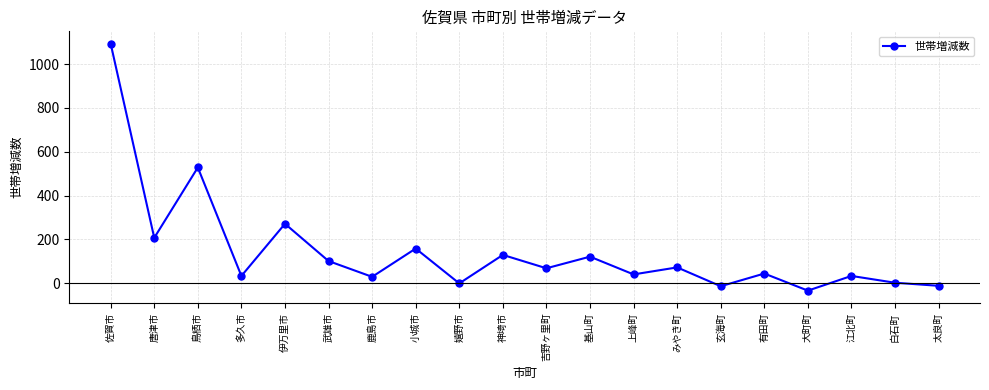

What is the approximate value at 江北町?

33